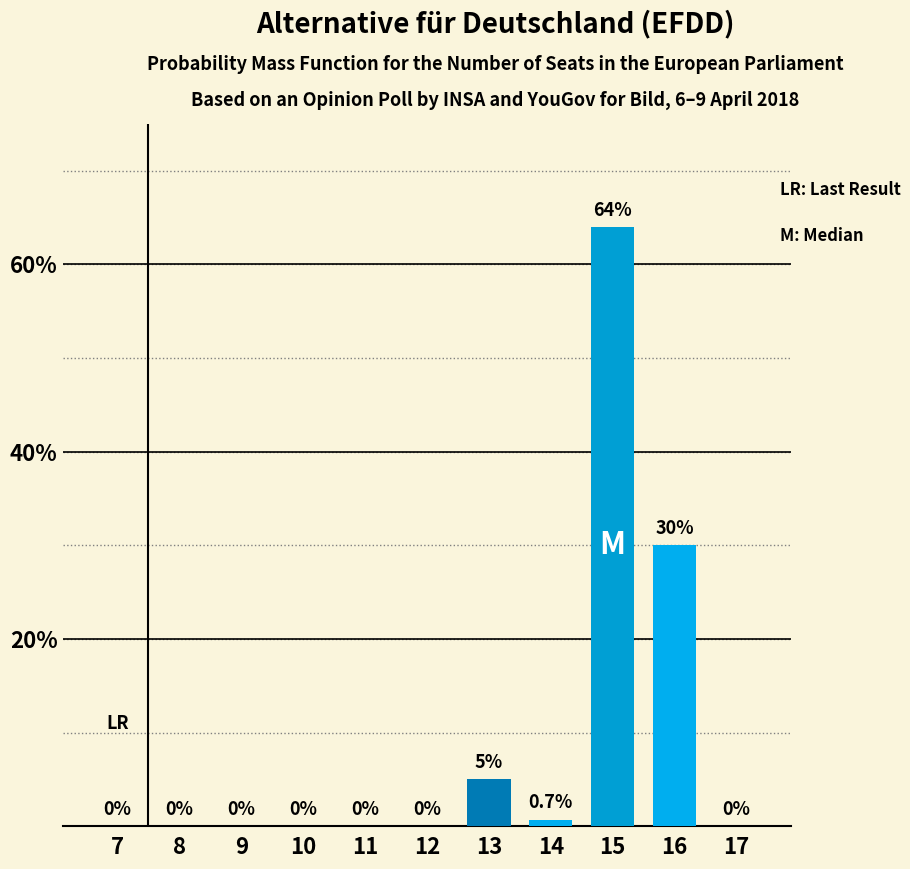

Reading left to right, extract all data points from this chart.

7=0.0	8=0.0	9=0.0	10=0.0	11=0.0	12=0.0	13=5.0	14=0.7	15=64.0	16=30.0	17=0.0